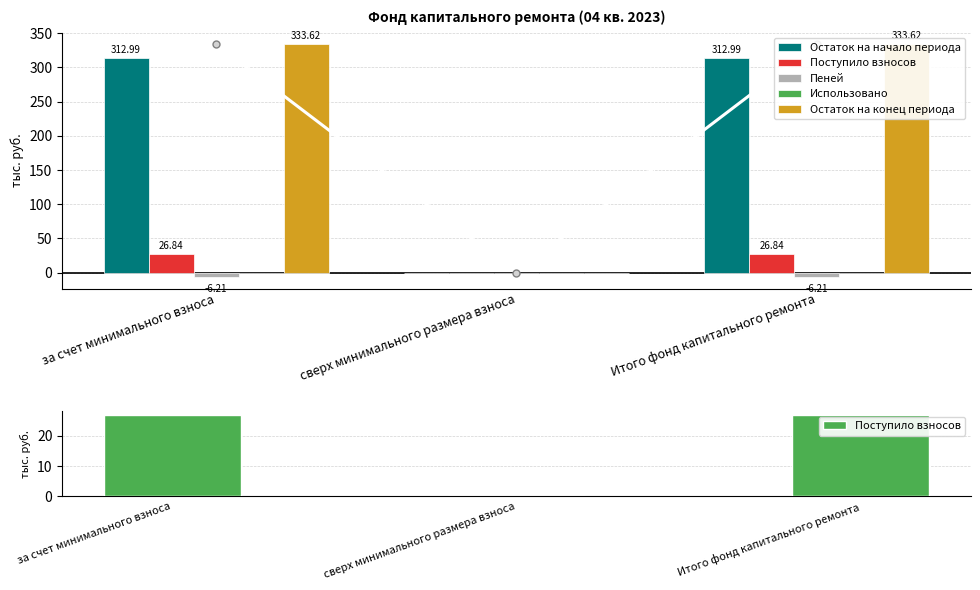

True or false: Поступило взносов has a value of 11.3 at за счет минимального взноса.

False